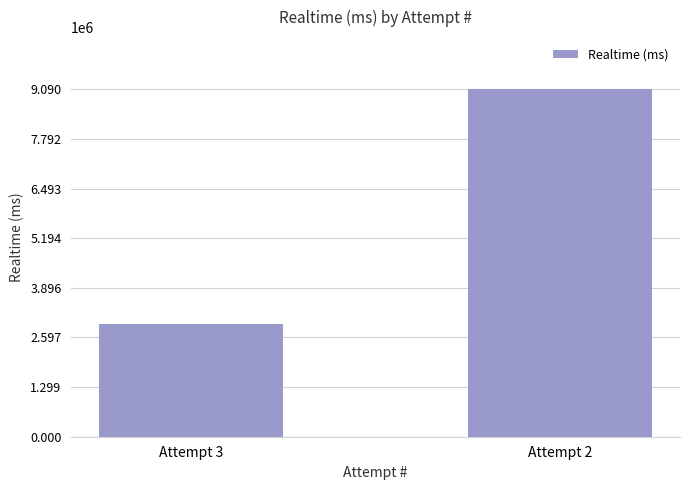

How many bars are there in total?

2